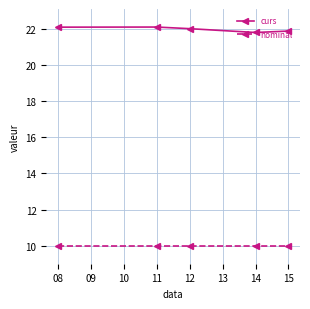

What is the difference between the maximum and second lowest values in the curs series?

0.2